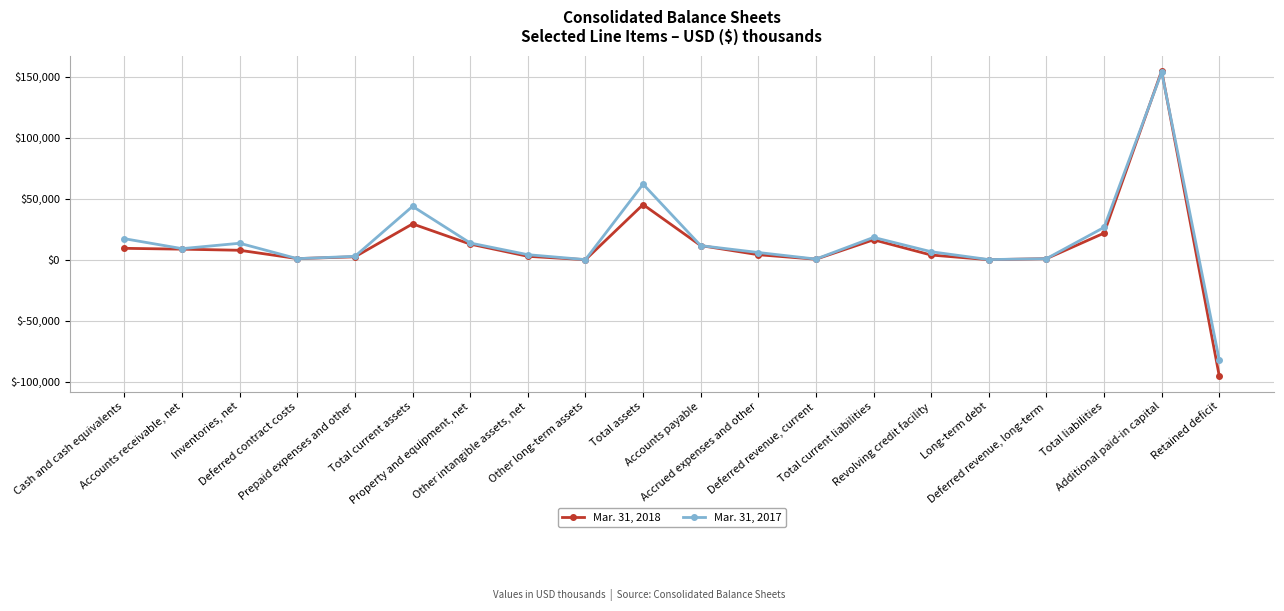

List the series in order of their overall mean, lowest first.

Mar. 31, 2018, Mar. 31, 2017